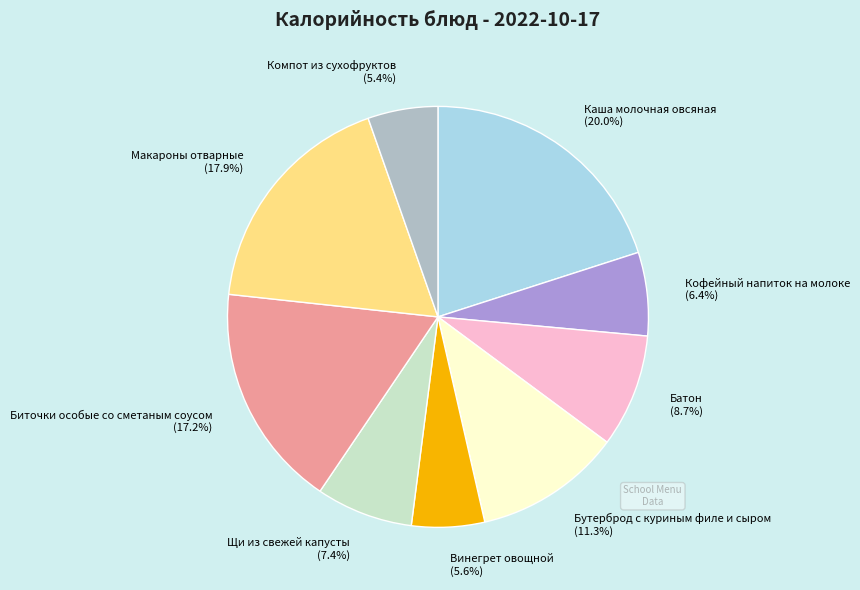

Which category has the biggest portion of the pie?

Каша молочная овсяная